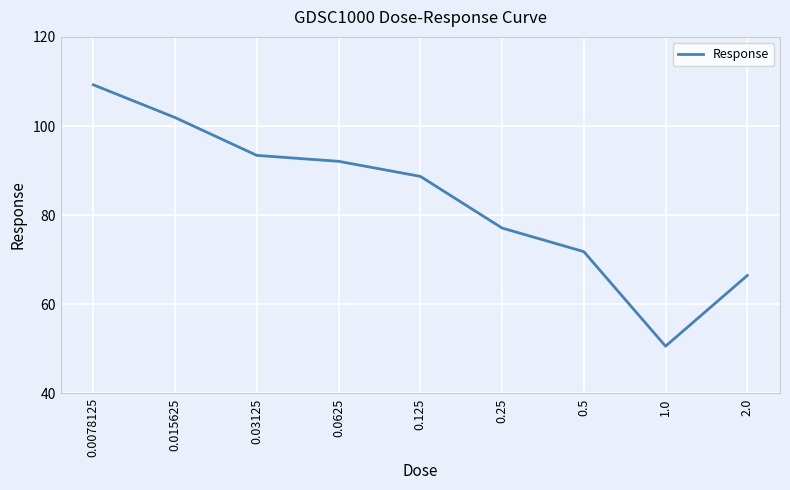

List the labels in order of value, smallest first.

1.0, 2.0, 0.5, 0.25, 0.125, 0.0625, 0.03125, 0.015625, 0.0078125